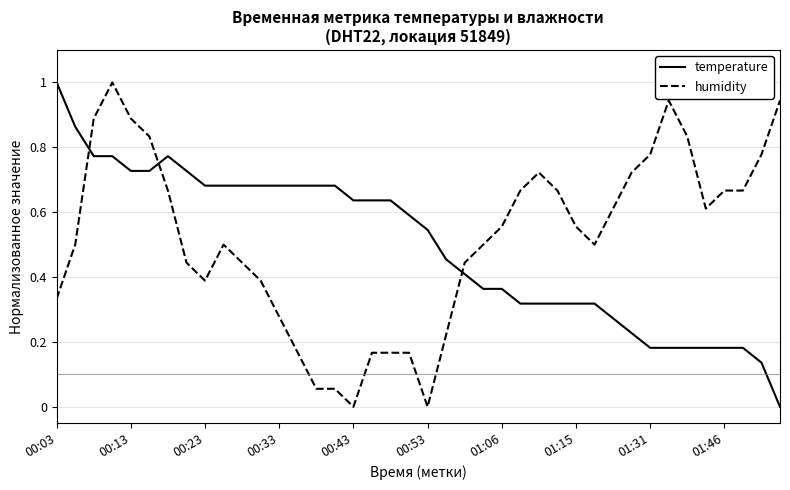

What is the greatest value displayed?

1.0